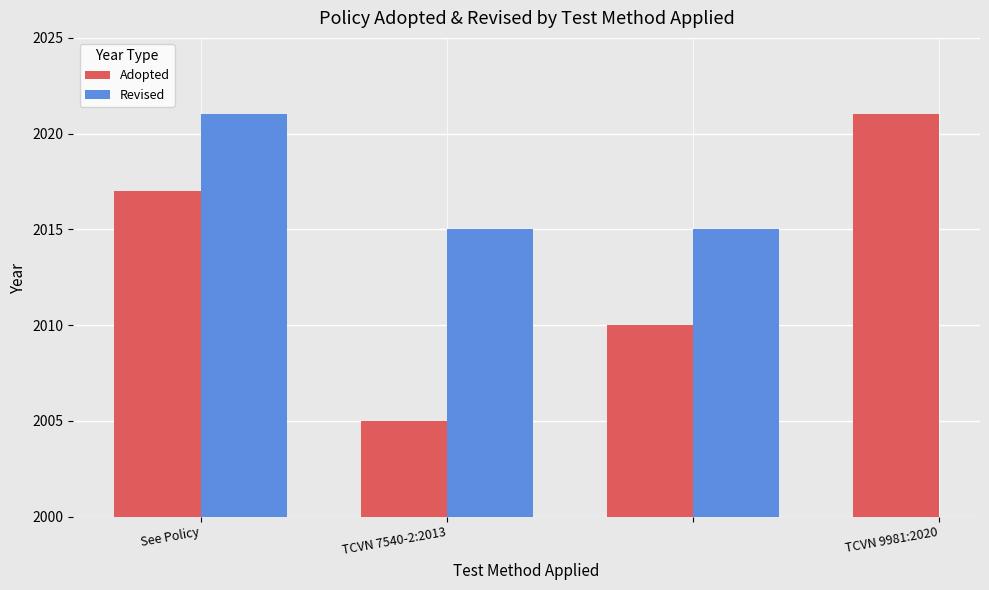

What is the average value of the Adopted series?

2013